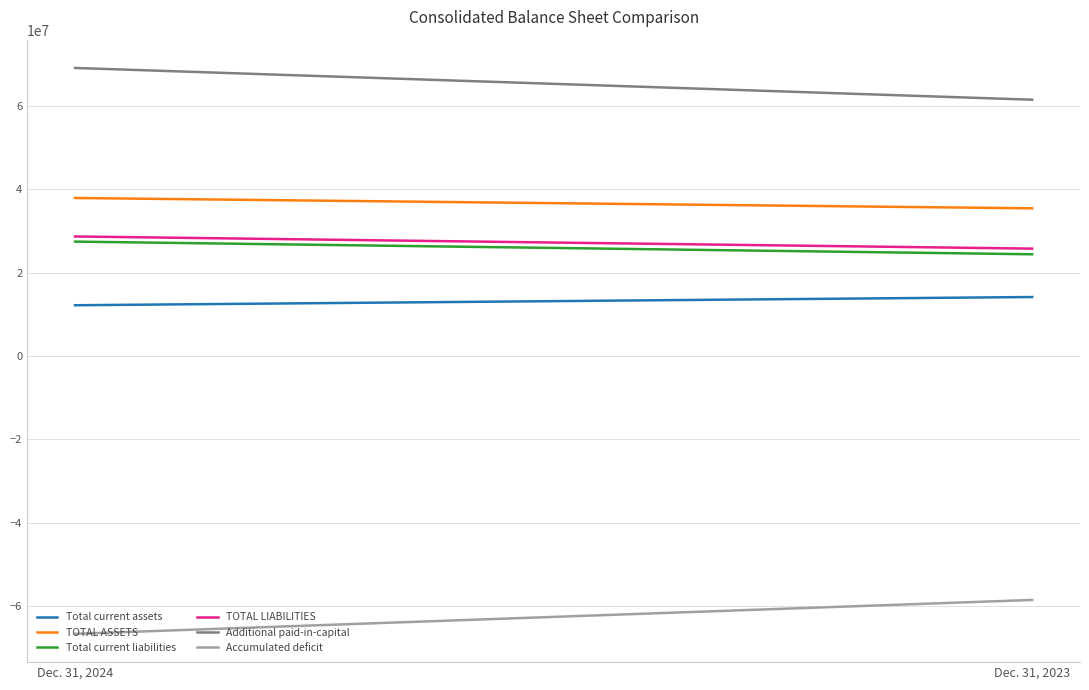

True or false: Total current liabilities has a value of 24407145 at Dec. 31, 2023.

True